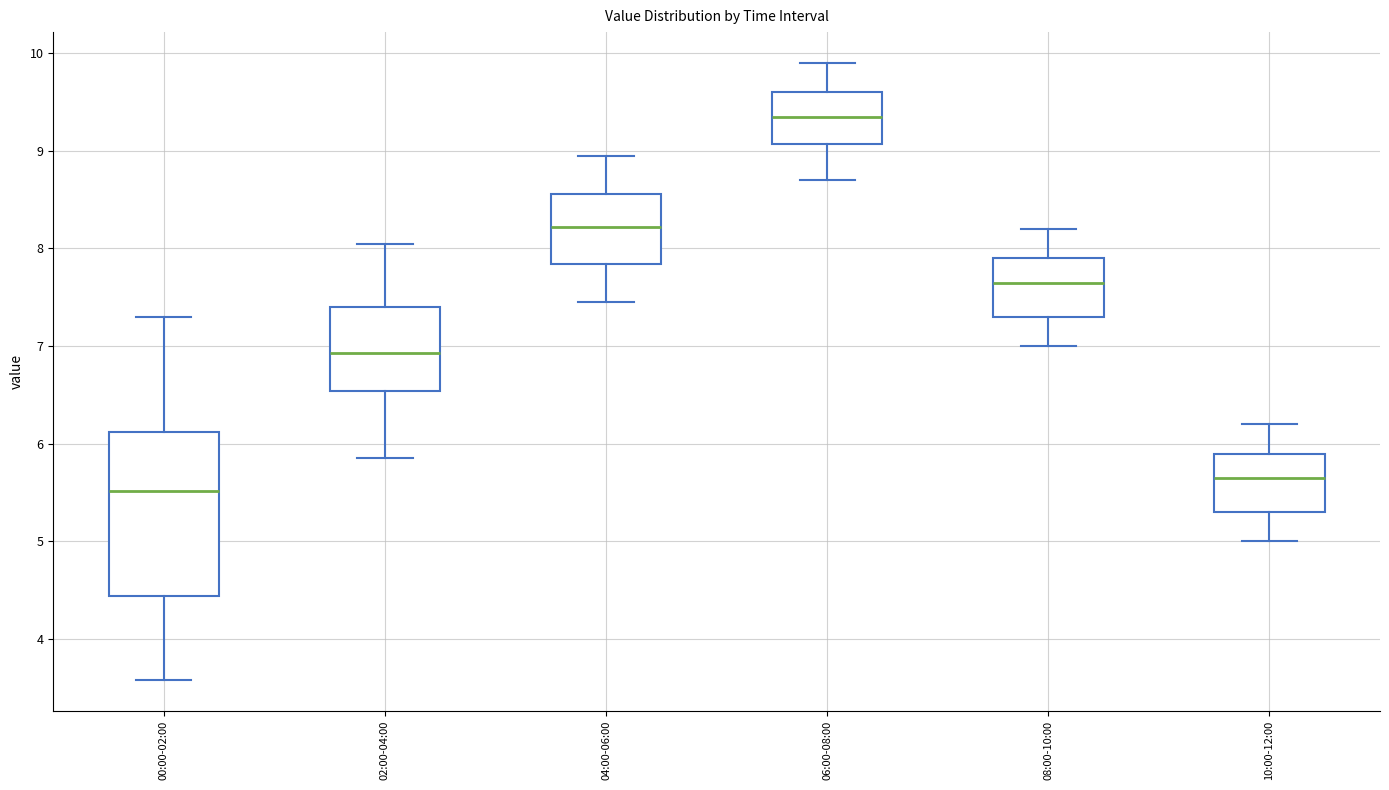

Reading left to right, transcribe this box plot: for each box, give where its median line is, the range the box spans, and where its two whiskers end, as read against the y-axis. The values are not printed on the chart, so give them approximately, as read against the axis.

00:00-02:00: median 5.5, box 4.4 to 6.1, whiskers 3.6 to 7.3
02:00-04:00: median 6.9, box 6.5 to 7.4, whiskers 5.9 to 8.1
04:00-06:00: median 8.2, box 7.8 to 8.6, whiskers 7.5 to 9.0
06:00-08:00: median 9.4, box 9.1 to 9.6, whiskers 8.7 to 9.9
08:00-10:00: median 7.7, box 7.3 to 7.9, whiskers 7.0 to 8.2
10:00-12:00: median 5.7, box 5.3 to 5.9, whiskers 5.0 to 6.2